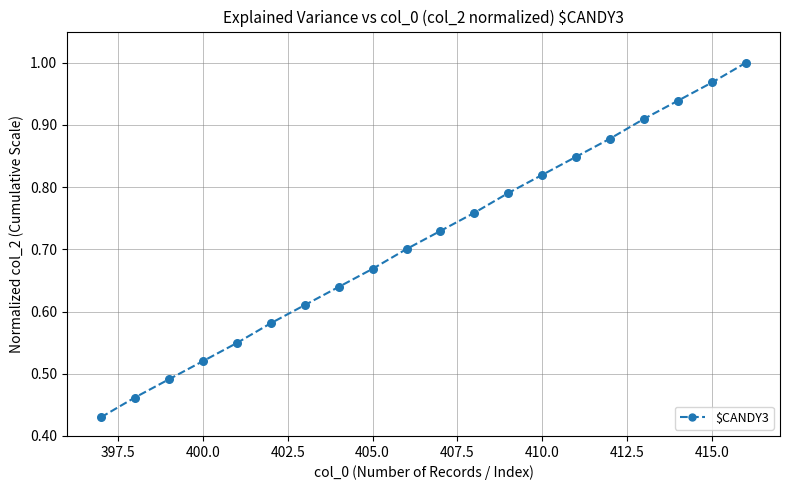

How many lines are shown in the chart?

1